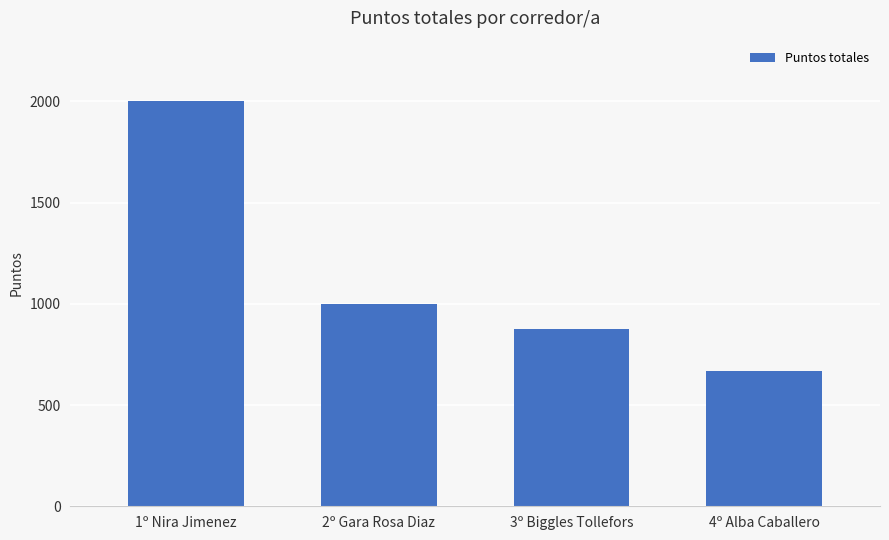

True or false: the data shows 997.9 at 2º Gara Rosa Diaz.

True